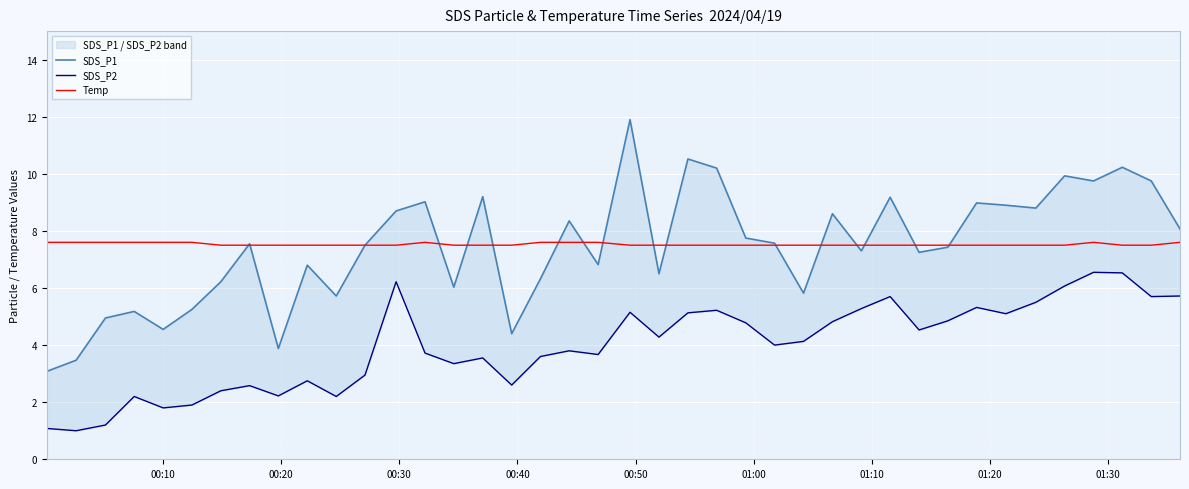

Which series ends up on top after the final intersection of Temp and SDS_P1?

SDS_P1